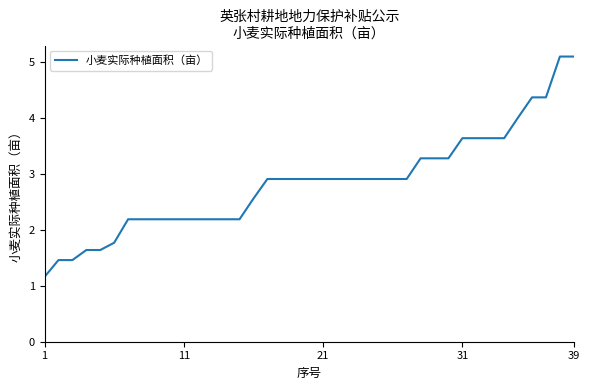

Reading left to right, extract all data points from this chart.

1.2	1.5	1.5	1.6	1.6	1.8	2.2	2.2	2.2	2.2	2.2	2.2	2.2	2.2	2.2	2.6	2.9	2.9	2.9	2.9	2.9	2.9	2.9	2.9	2.9	2.9	2.9	3.3	3.3	3.3	3.6	3.6	3.6	3.6	4.0	4.4	4.4	5.1	5.1